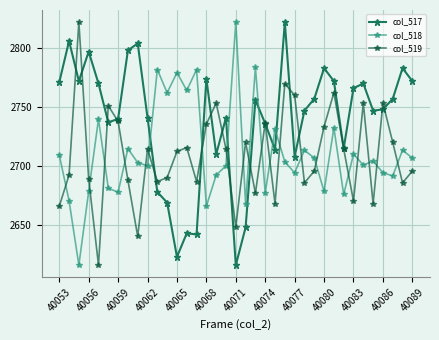

How many times do col_518 and col_517 cross each other?

6